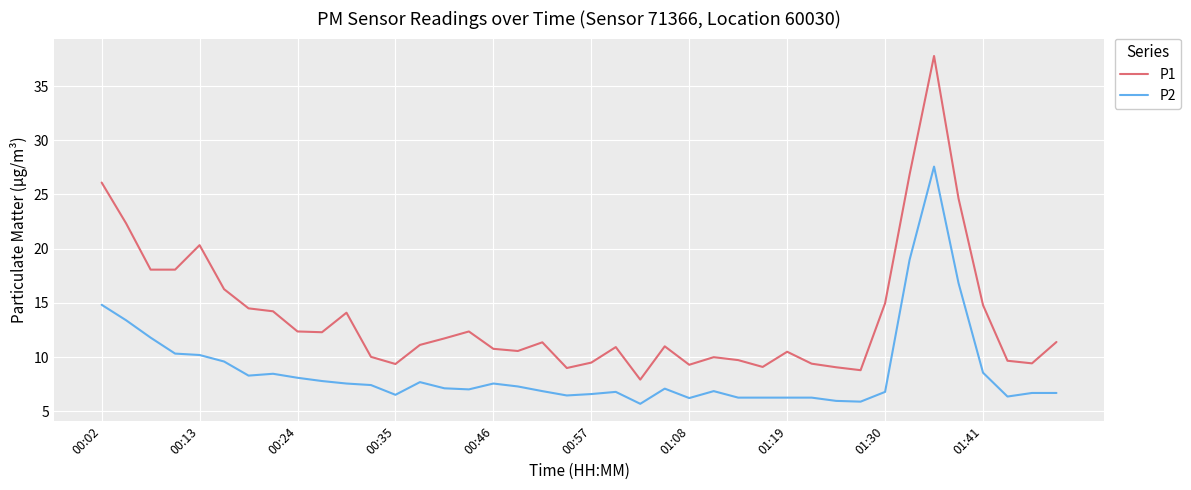

List the series in order of their peak value, highest first.

P1, P2